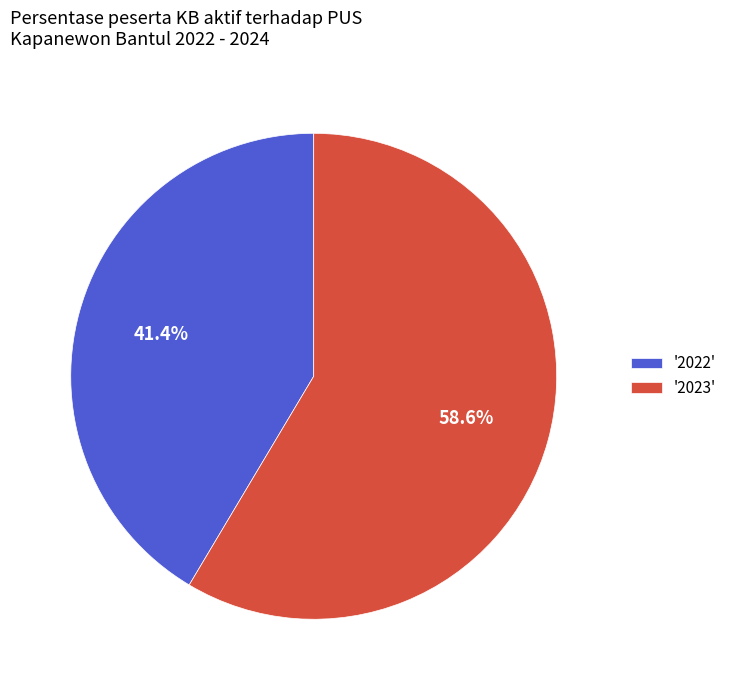

Rank the categories by value from highest to lowest.

'2023', '2022'